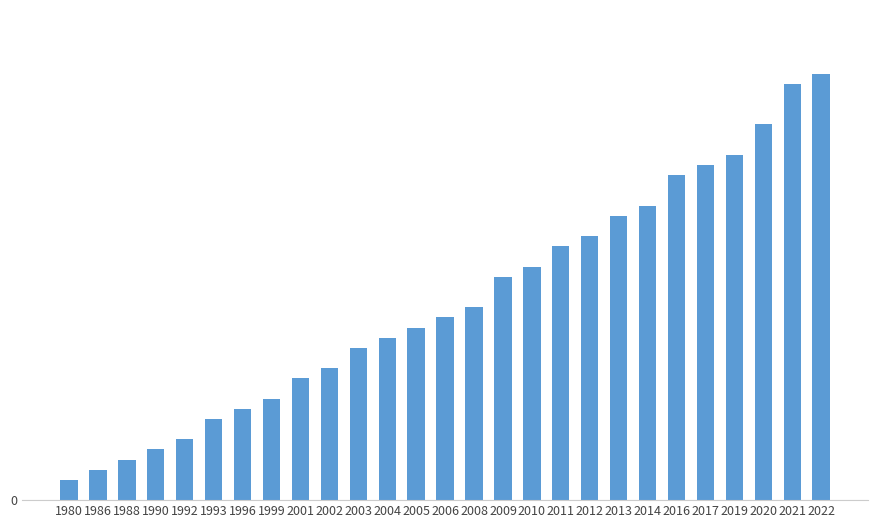

Does the chart contain any negative values?

No